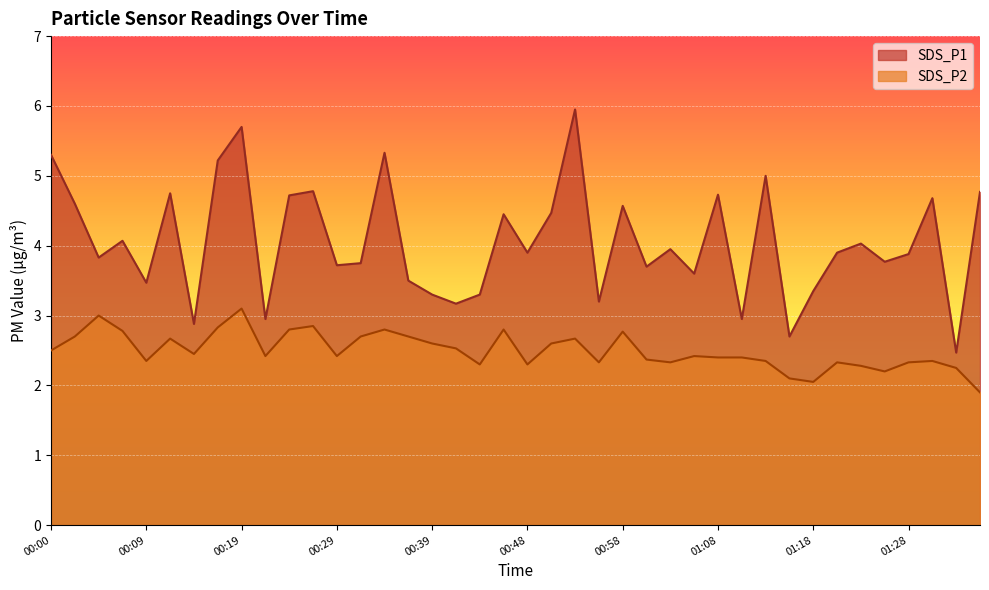

Where is the first local maximum for SDS_P2?

00:05